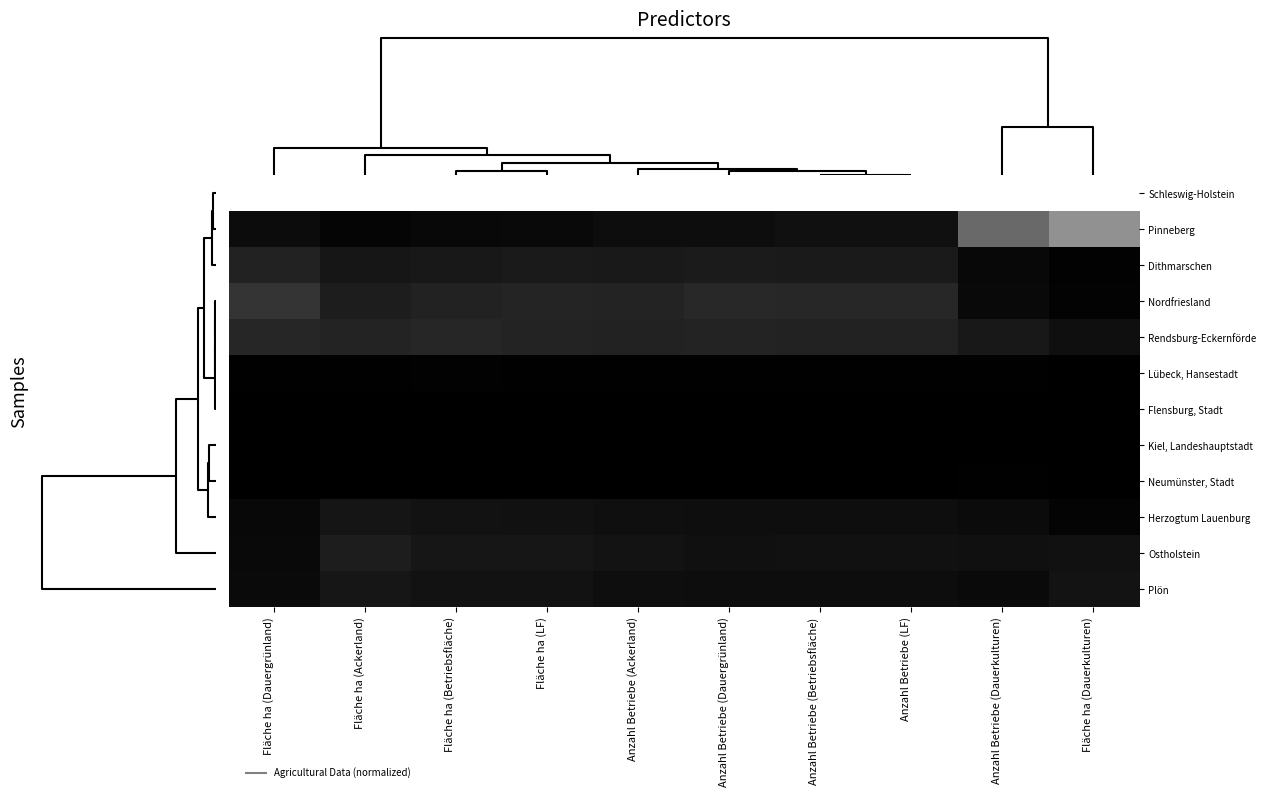

At which category does the chart reach its minimum across all series?

Fläche ha (Dauerkulturen)